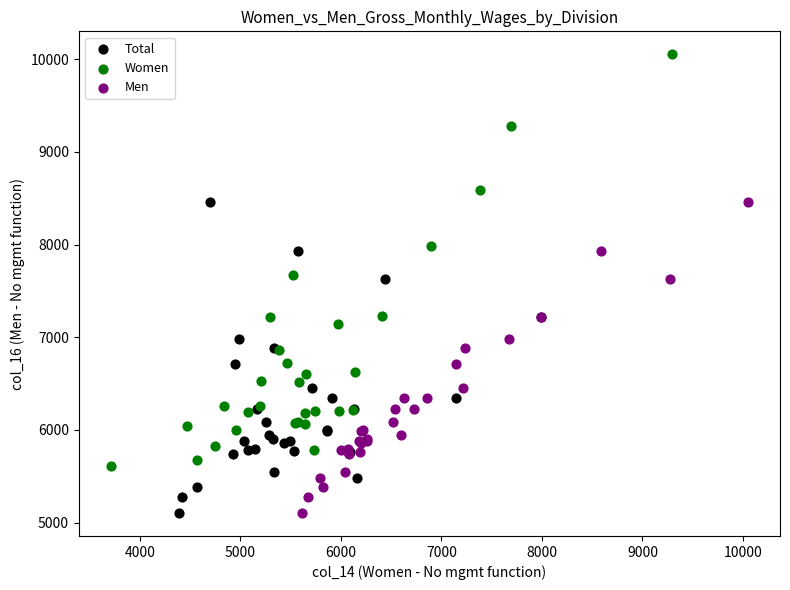

What are all the series names shown in the legend?

Total, Women, Men